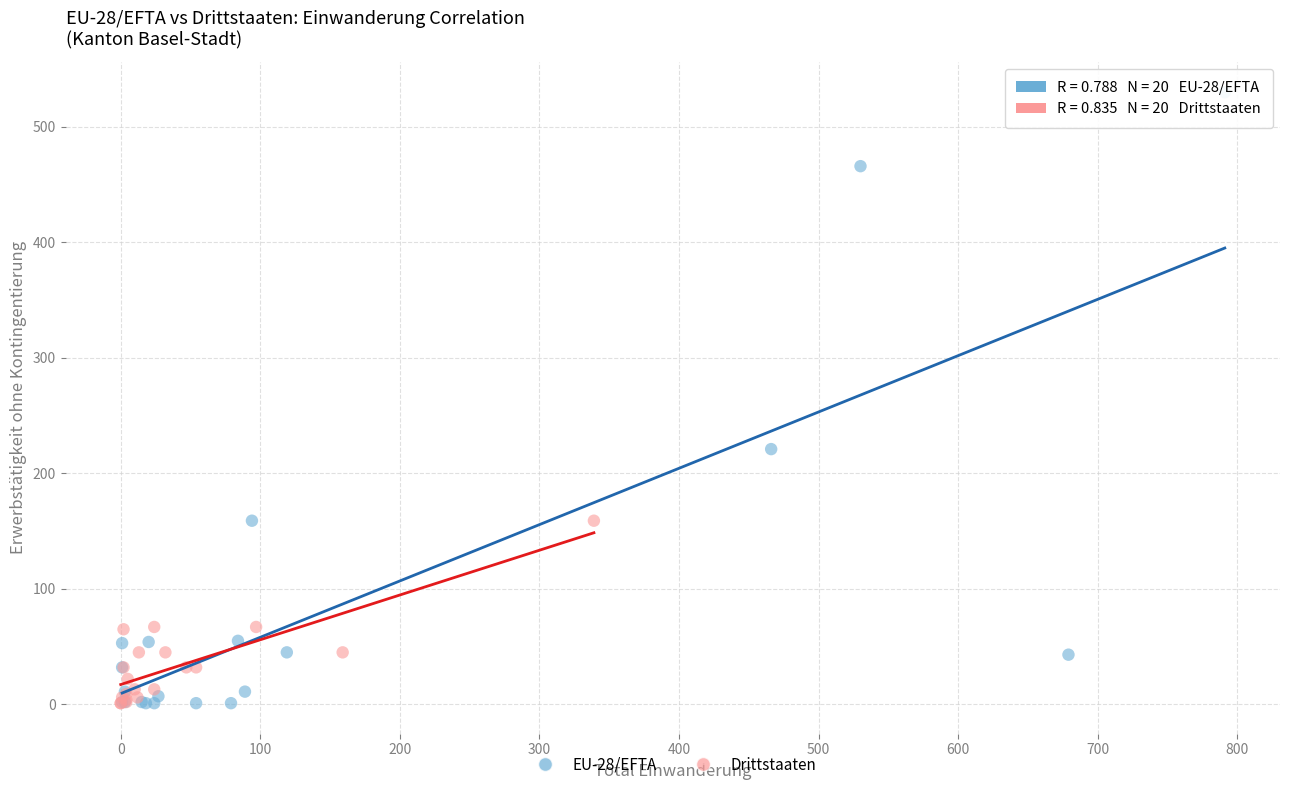

Which series has the largest Y range (max minus min)?

EU-28/EFTA